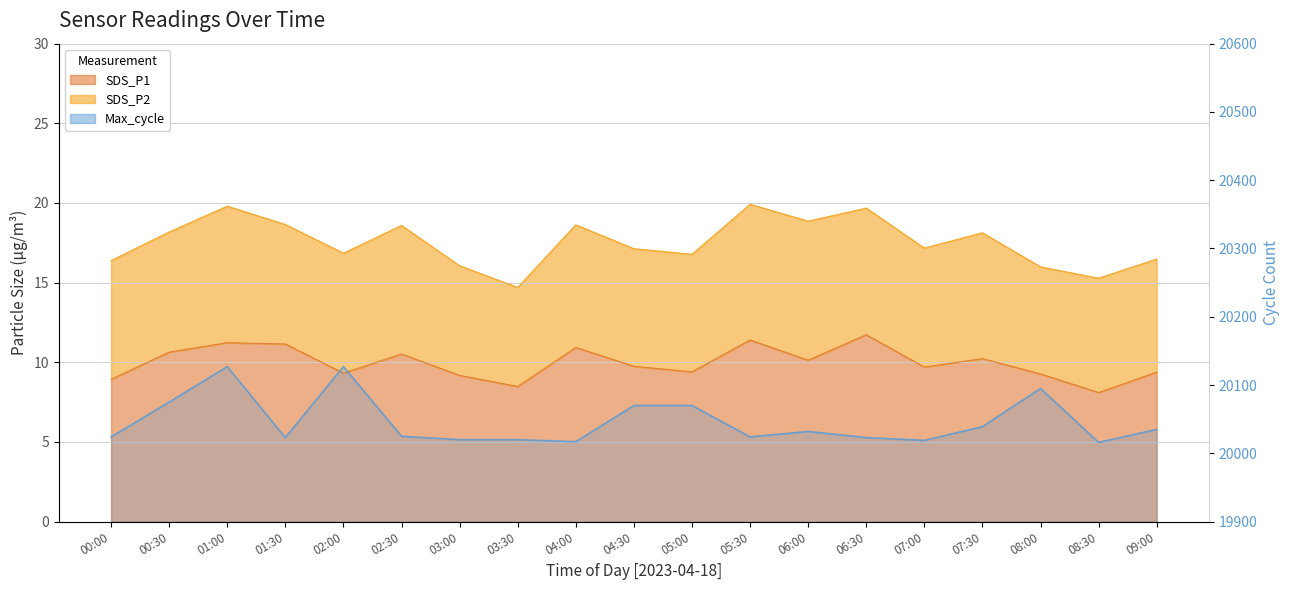

What is the minimum value shown in the chart?

20016